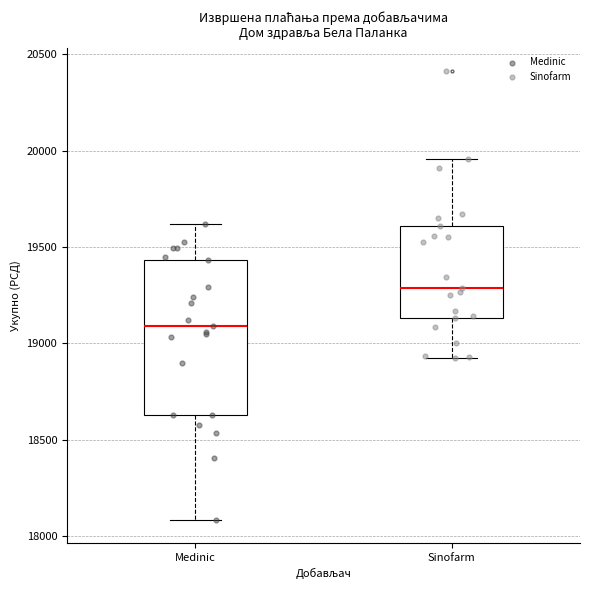

Reading left to right, transcribe this box plot: for each box, give where its median line is, the range the box spans, and where its two whiskers end, as read against the y-axis. The values are not printed on the chart, so give them approximately, as read against the axis.

Medinic: median 19100, box 18650 to 19450, whiskers 18100 to 19600
Sinofarm: median 19300, box 19150 to 19600, whiskers 18900 to 19950